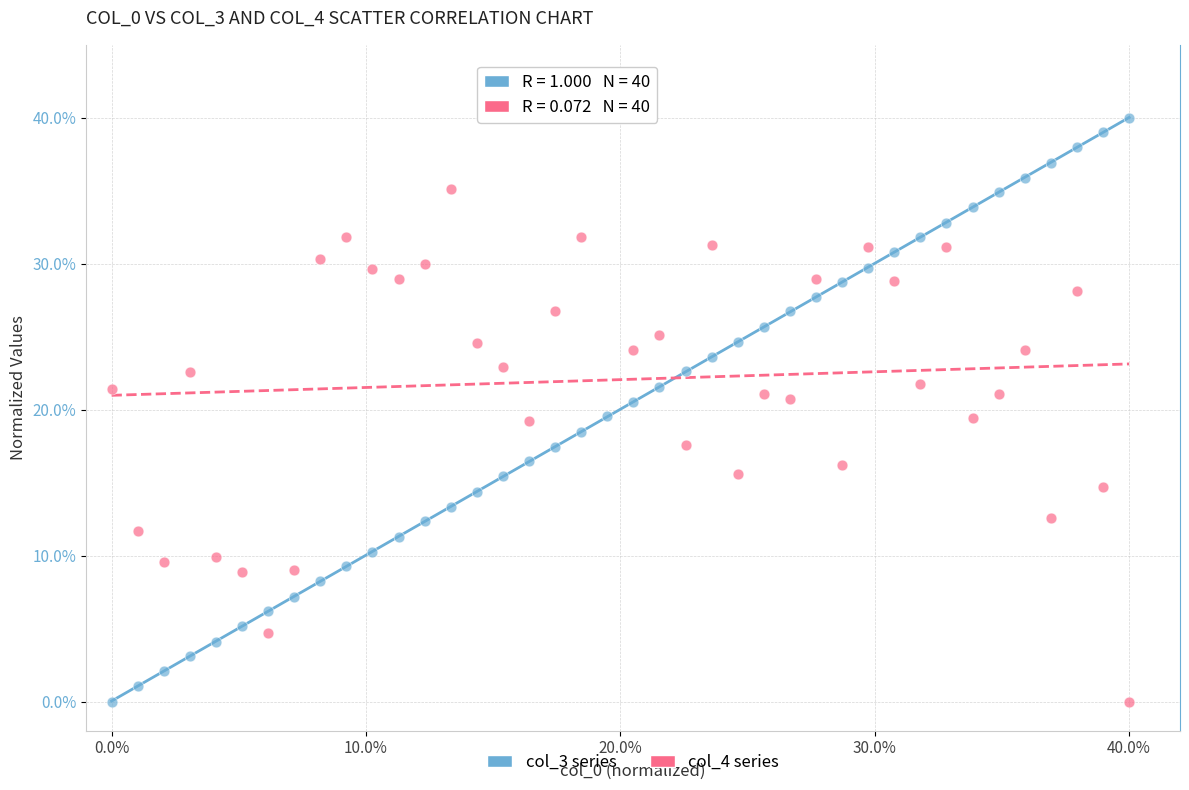

Across all data points, what is the range of Y values (max minus min)?

40.0